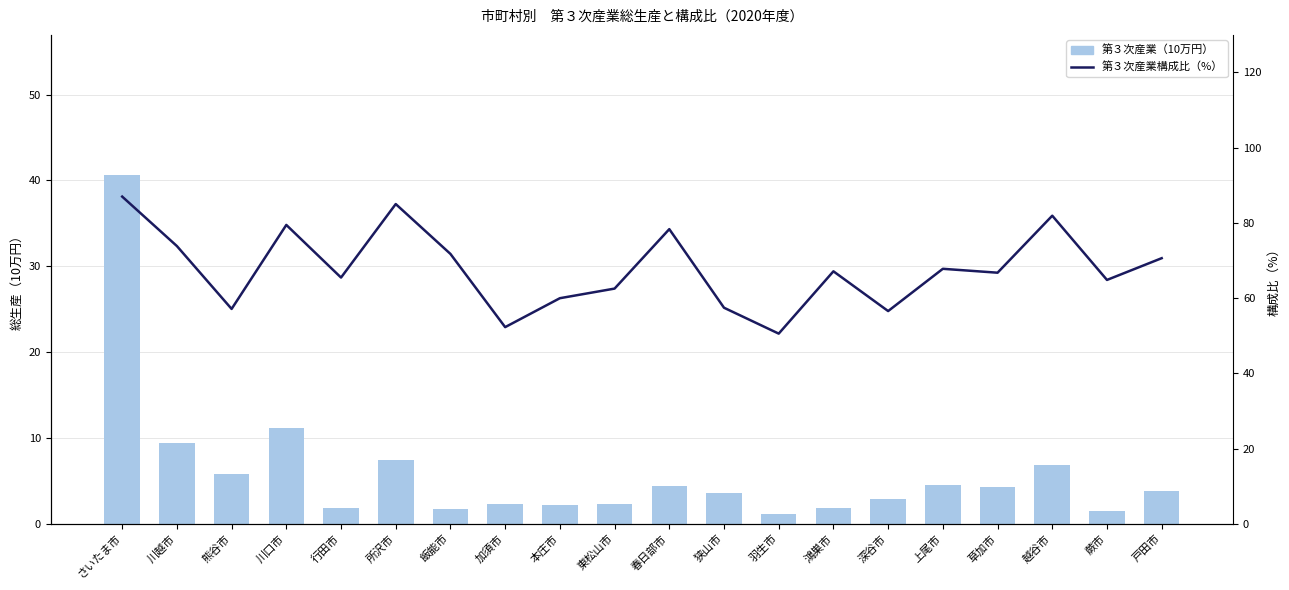

What is the value of the 第３次産業（10万円） bar at the 19th from the left?

1.5